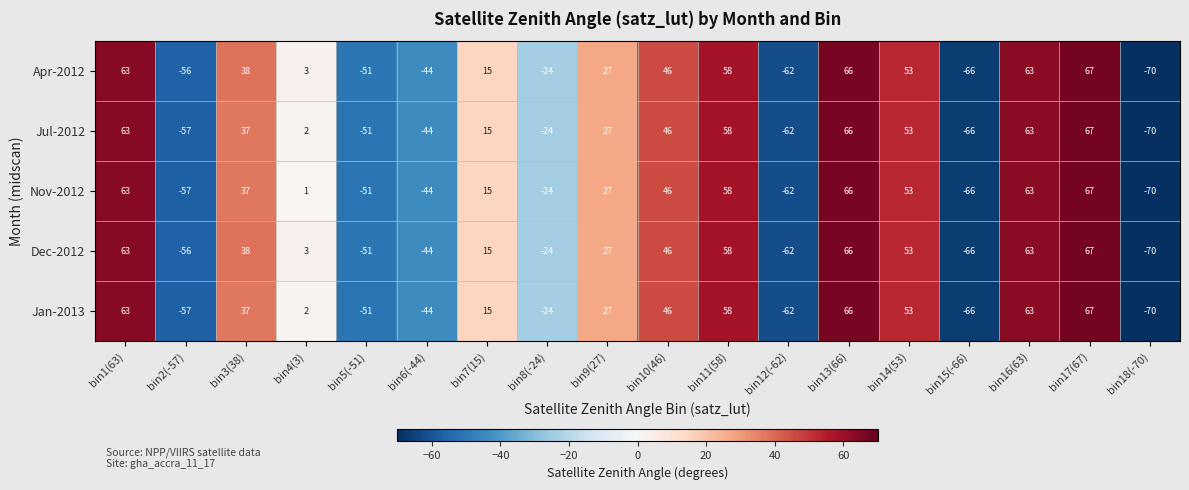

Which label corresponds to the largest value in the chart?

bin17(67)